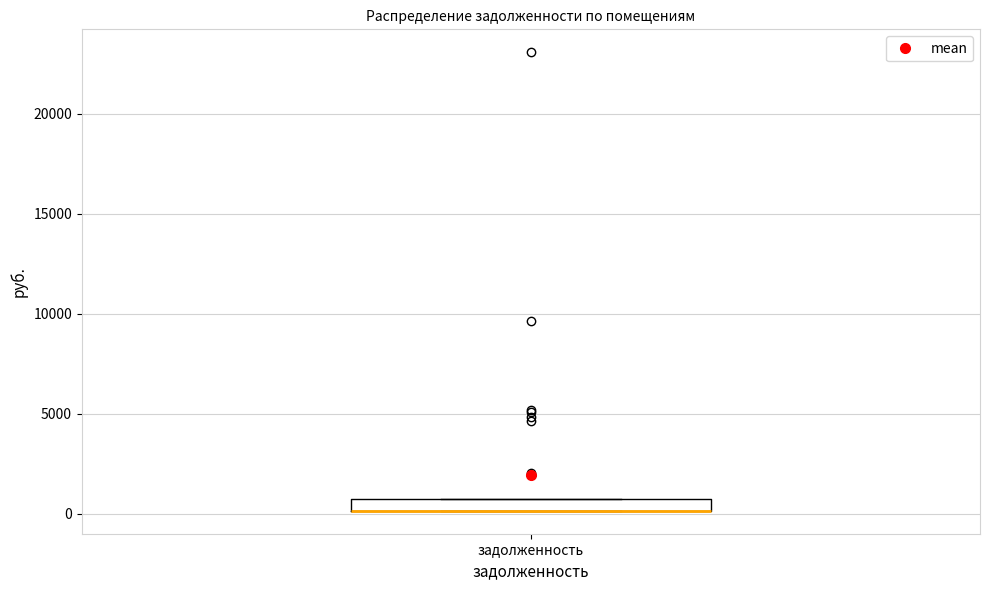

Where is the lower edge of the box for задолженность on the y-axis? The values are not printed on the chart, so give them approximately, as read against the axis.

0